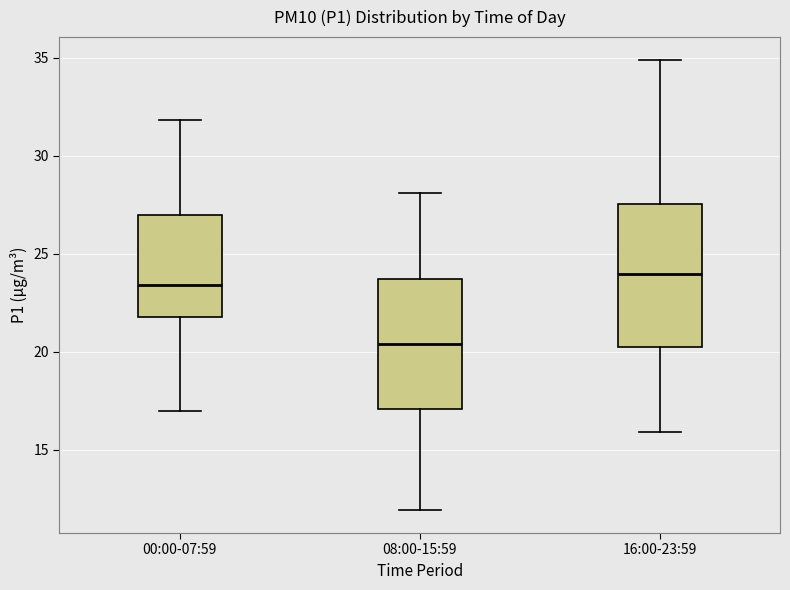

Comparing the boxes themselves (not the whiskers), which one is the tallest?

16:00-23:59